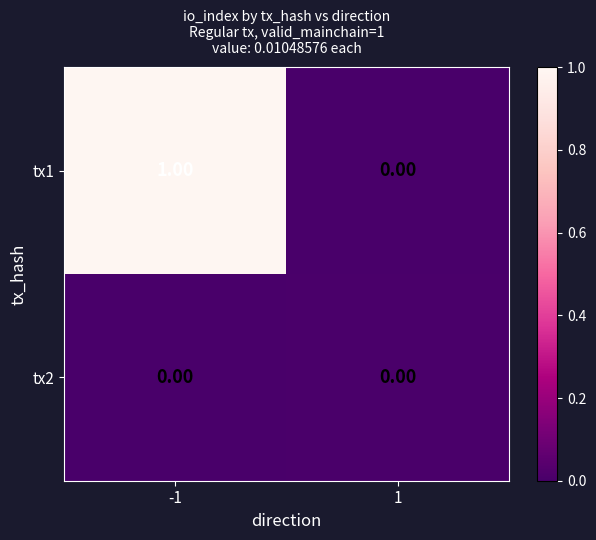

Which series has the largest range (max minus min)?

tx1